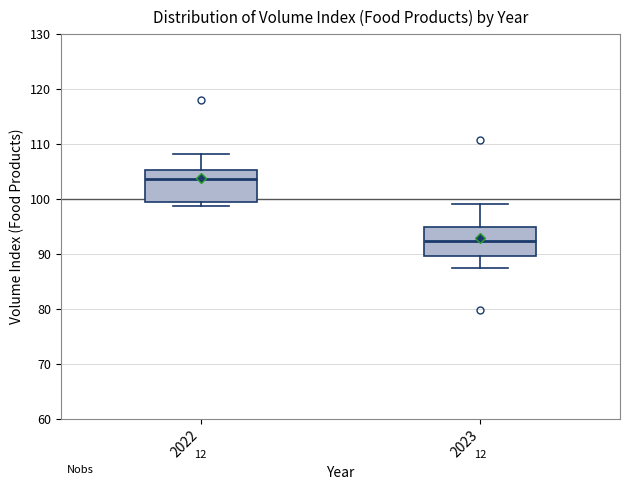

Reading left to right, read every box against the y-axis: the position of its median line, the range the box covers, and the ends of its whiskers. The values are not printed on the chart, so give them approximately, as read against the axis.

2022: median 104, box 100 to 105, whiskers 99 to 108
2023: median 92, box 90 to 95, whiskers 87 to 99